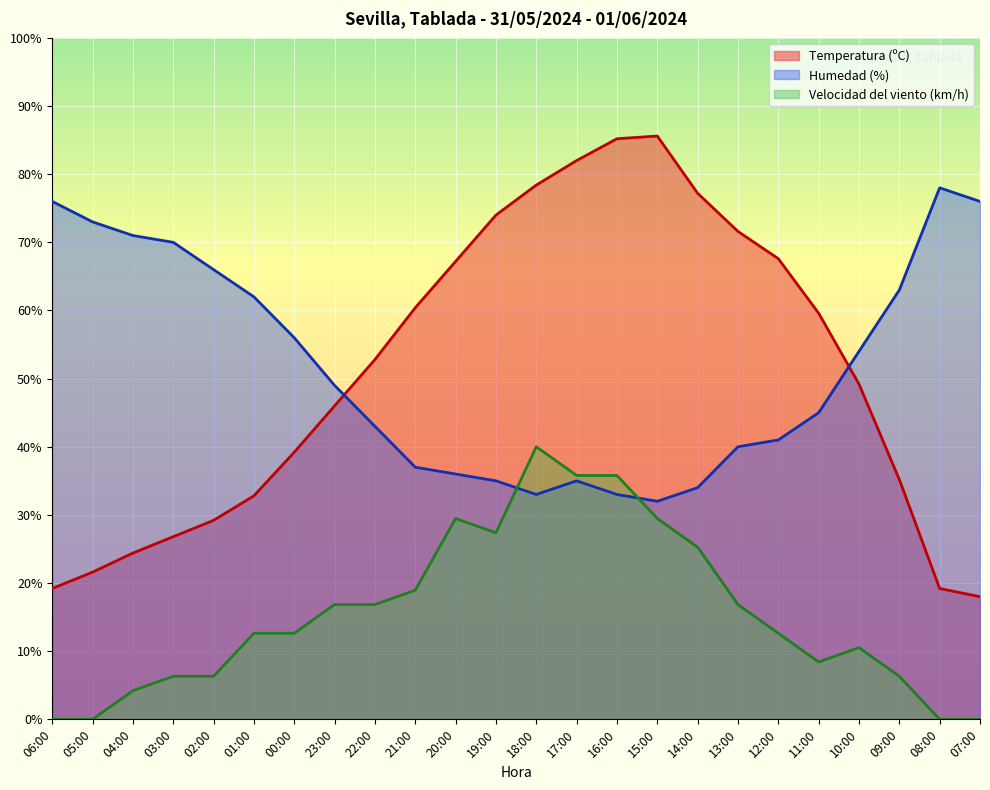

Reading left to right, what are all the values shown in this chart?

Temperatura (ºC): 06:00=19.2	05:00=21.6	04:00=24.4	03:00=26.8	02:00=29.2	01:00=32.8	00:00=39.2	23:00=46.0	22:00=52.8	21:00=60.4	20:00=67.2	19:00=74.0	18:00=78.4	17:00=82.0	16:00=85.2	15:00=85.6	14:00=77.2	13:00=71.6	12:00=67.6	11:00=59.6	10:00=49.2	09:00=35.2	08:00=19.2	07:00=18.0
Humedad (%): 06:00=76.0	05:00=73.0	04:00=71.0	03:00=70.0	02:00=66.0	01:00=62.0	00:00=56.0	23:00=49.0	22:00=43.0	21:00=37.0	20:00=36.0	19:00=35.0	18:00=33.0	17:00=35.0	16:00=33.0	15:00=32.0	14:00=34.0	13:00=40.0	12:00=41.0	11:00=45.0	10:00=54.0	09:00=63.0	08:00=78.0	07:00=76.0
Velocidad del viento (km/h): 06:00=0.0	05:00=0.0	04:00=4.2	03:00=6.3	02:00=6.3	01:00=12.6	00:00=12.6	23:00=16.8	22:00=16.8	21:00=18.9	20:00=29.5	19:00=27.4	18:00=40.0	17:00=35.8	16:00=35.8	15:00=29.5	14:00=25.3	13:00=16.8	12:00=12.6	11:00=8.4	10:00=10.5	09:00=6.3	08:00=0.0	07:00=0.0